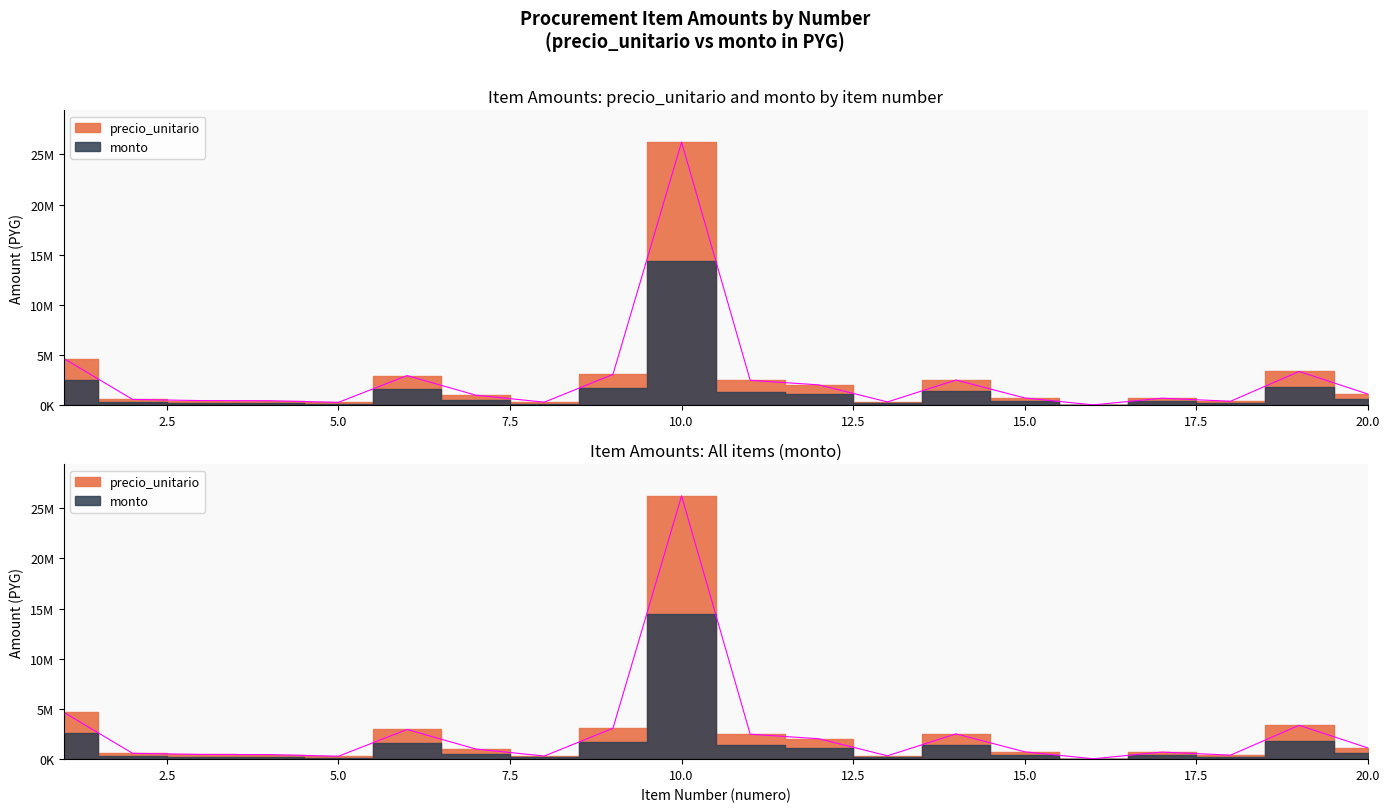

True or false: precio_unitario and monto intersect in this chart.

False